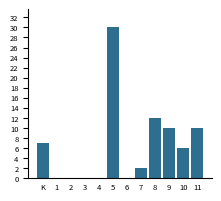

Reading left to right, extract all data points from this chart.

K=7	1=0	2=0	3=0	4=0	5=30	6=0	7=2	8=12	9=10	10=6	11=10